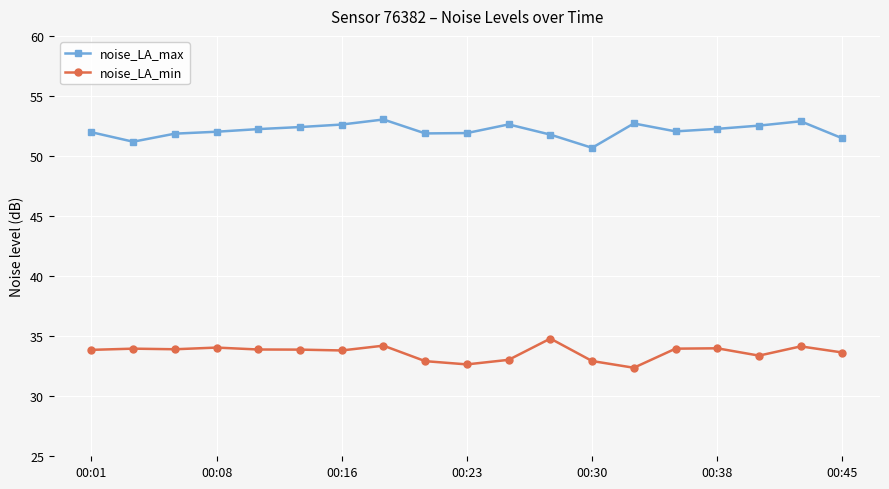

Which series has the largest total across all categories?

noise_LA_max